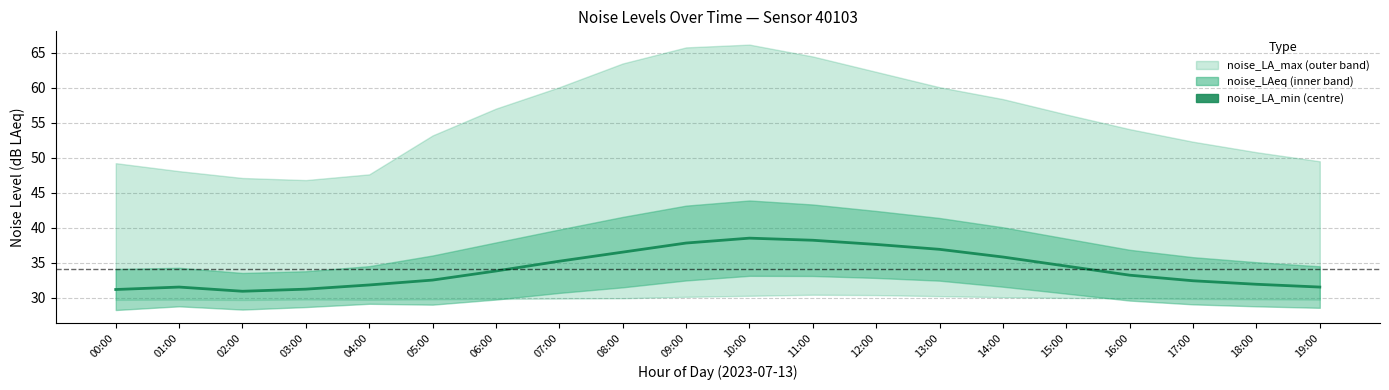

Which label corresponds to the smallest value in the chart?

02:00